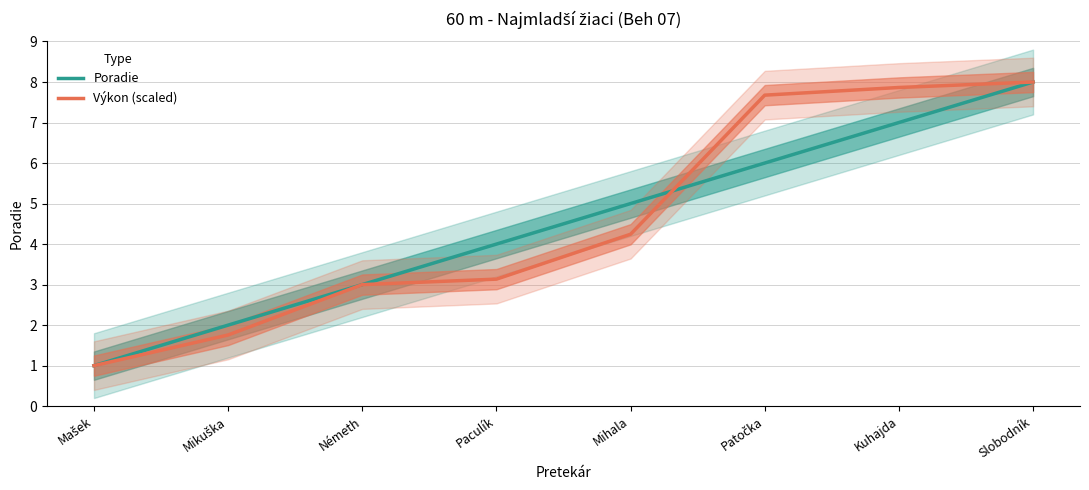

What is the sum of all Poradie values?

36.0